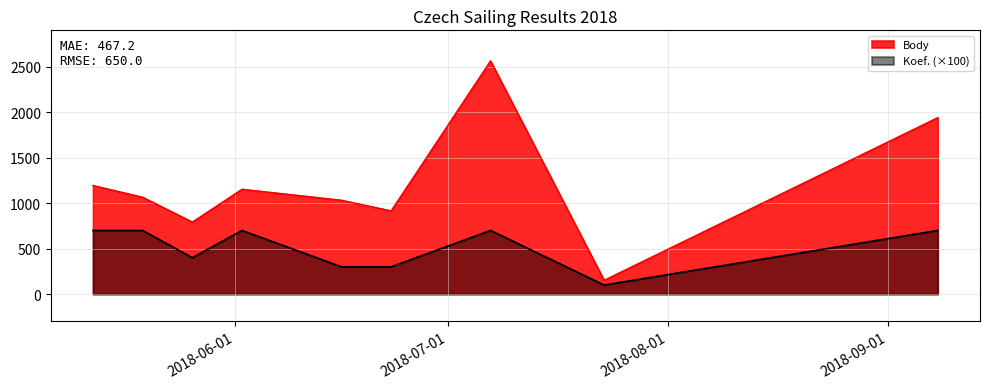

How many interior local valleys does the Body series have?

3